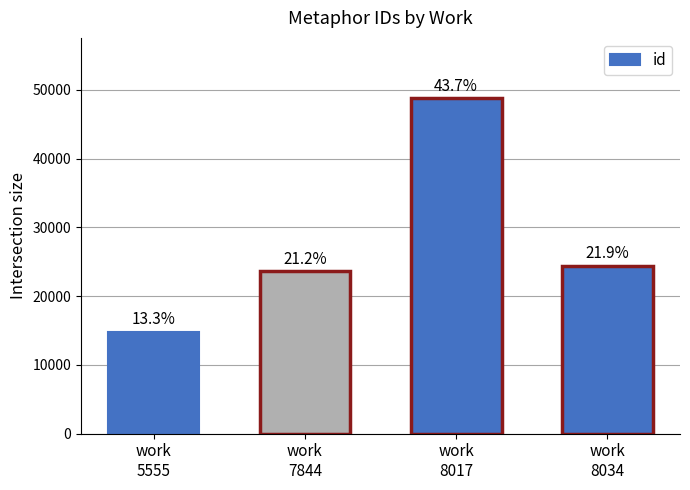

Are the bars horizontal?

No